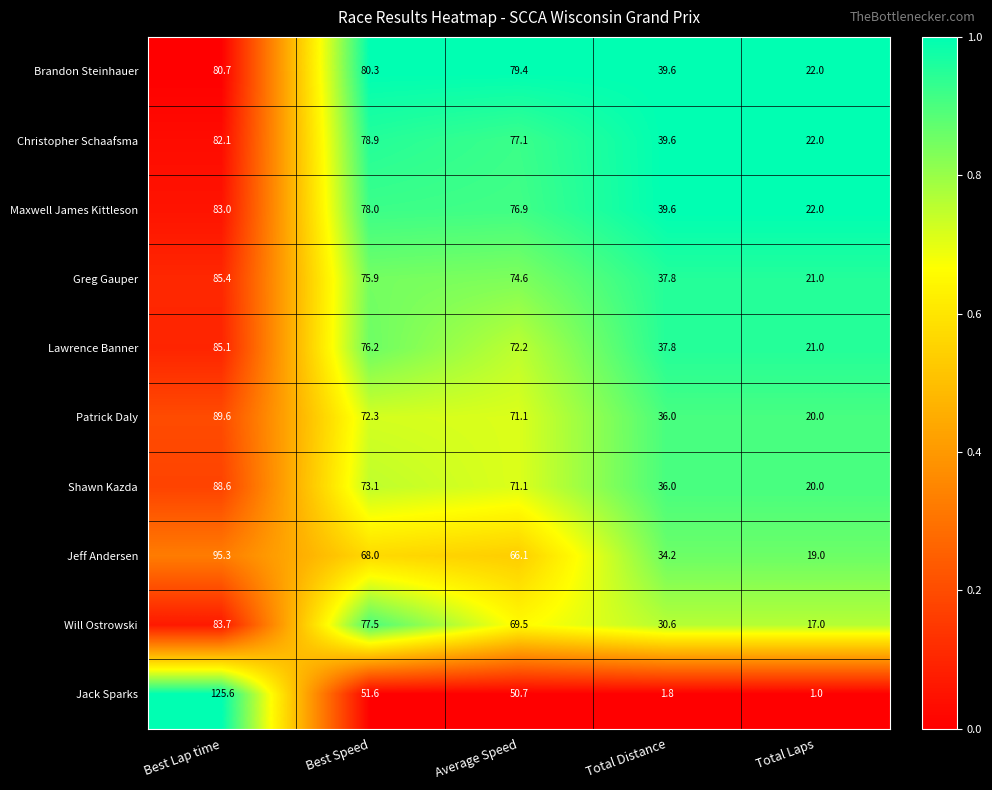

Which category has the lowest value across all series?

Total Laps